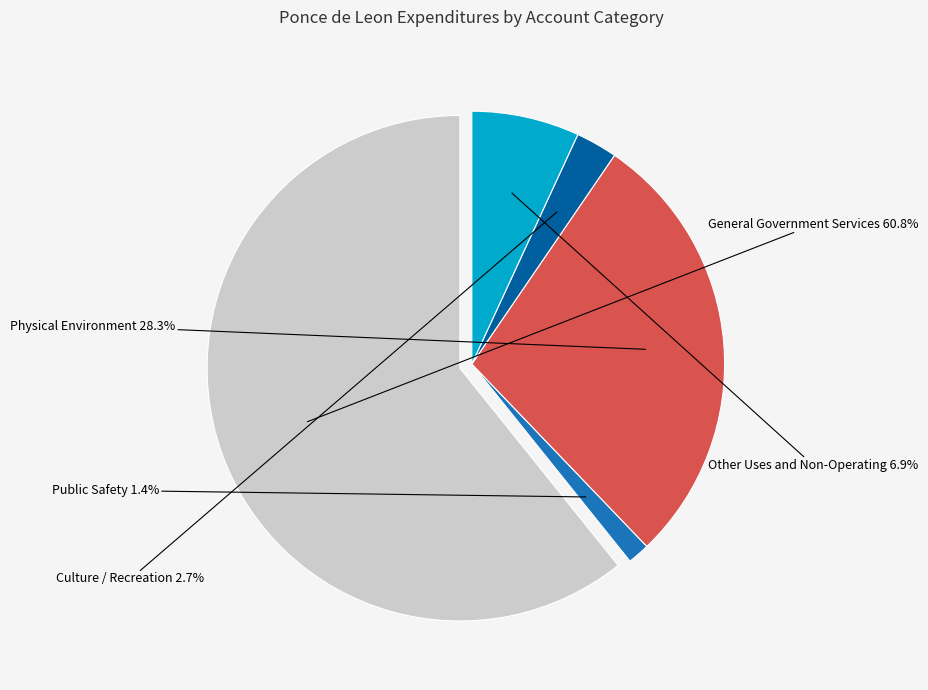

Which has a higher value, Other Uses and Non-Operating or Culture / Recreation?

Other Uses and Non-Operating